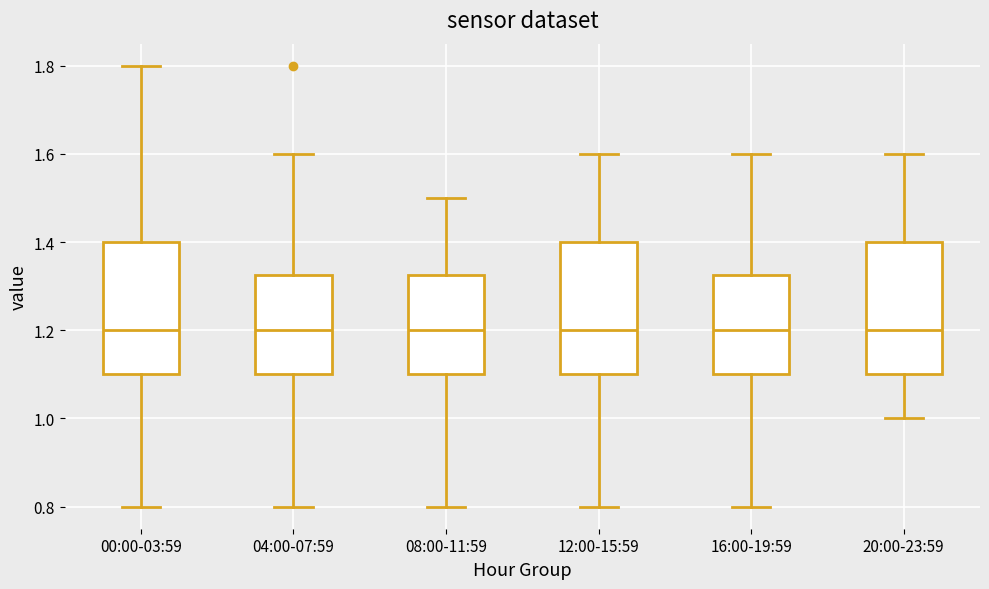

Reading left to right, transcribe this box plot: for each box, give where its median line is, the range the box spans, and where its two whiskers end, as read against the y-axis. The values are not printed on the chart, so give them approximately, as read against the axis.

00:00-03:59: median 1.20, box 1.10 to 1.40, whiskers 0.80 to 1.80
04:00-07:59: median 1.20, box 1.10 to 1.32, whiskers 0.80 to 1.60
08:00-11:59: median 1.20, box 1.10 to 1.32, whiskers 0.80 to 1.50
12:00-15:59: median 1.20, box 1.10 to 1.40, whiskers 0.80 to 1.60
16:00-19:59: median 1.20, box 1.10 to 1.32, whiskers 0.80 to 1.60
20:00-23:59: median 1.20, box 1.10 to 1.40, whiskers 1.00 to 1.60